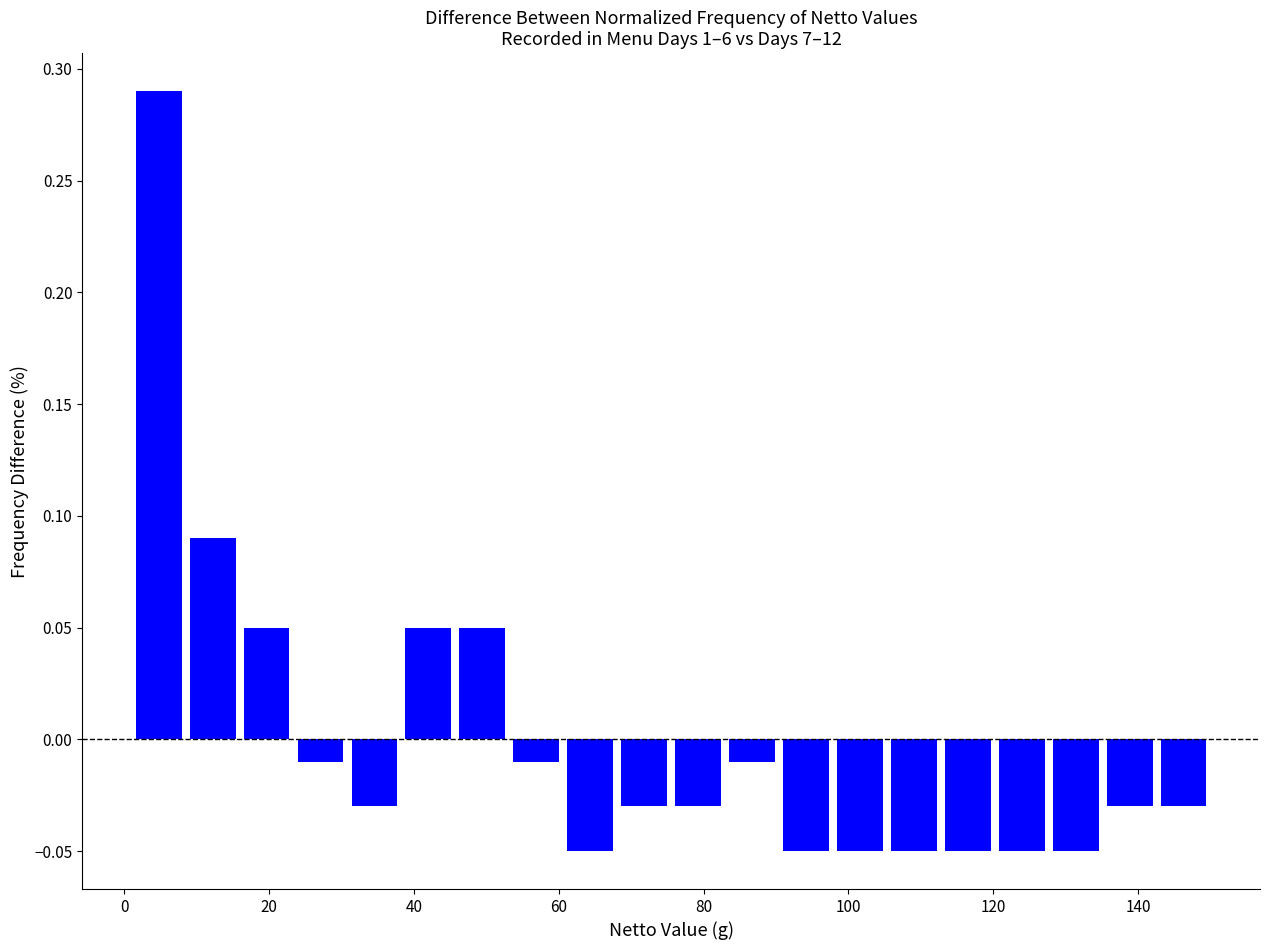

Read against the x-axis, roughly where is the centre of the tallest bar?

4